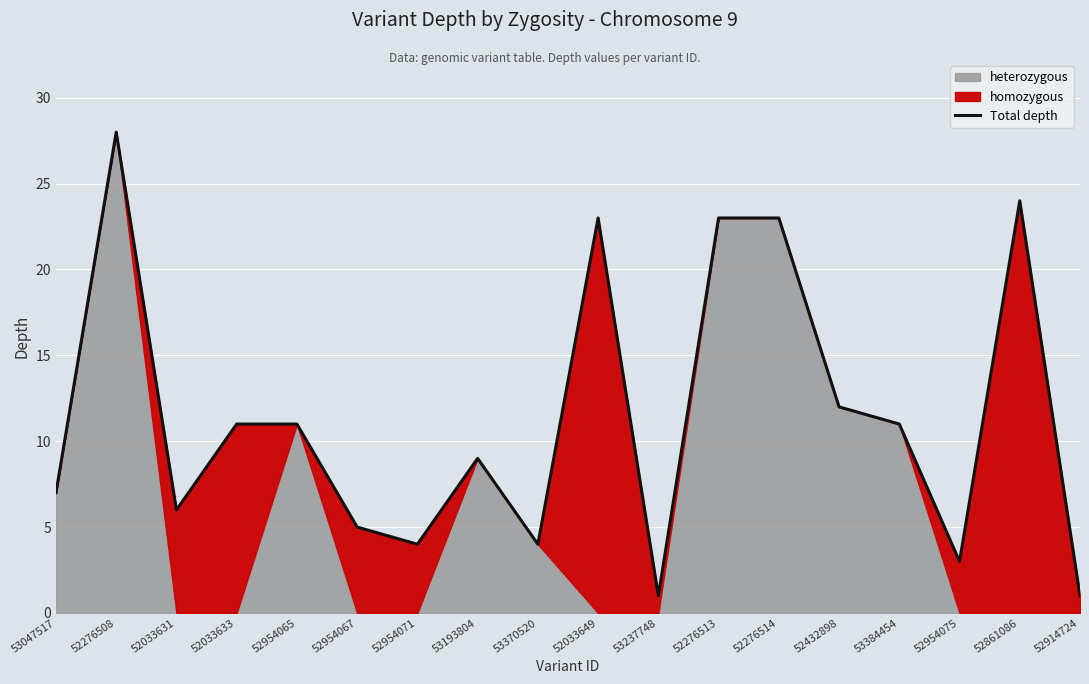

What is the maximum value for Total depth?

28